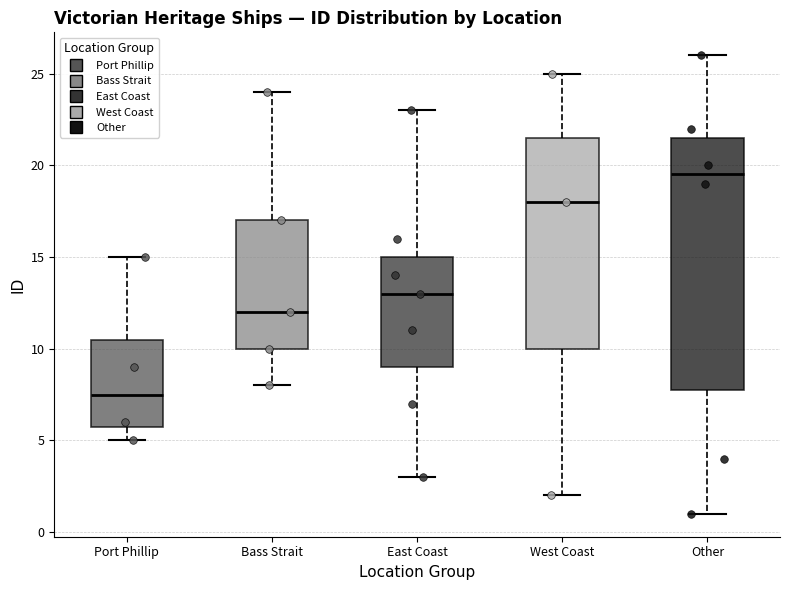

Reading left to right, transcribe this box plot: for each box, give where its median line is, the range the box spans, and where its two whiskers end, as read against the y-axis. The values are not printed on the chart, so give them approximately, as read against the axis.

Port Phillip: median 7.5, box 6.0 to 10.5, whiskers 5.0 to 15.0
Bass Strait: median 12.0, box 10.0 to 17.0, whiskers 8.0 to 24.0
East Coast: median 13.0, box 9.0 to 15.0, whiskers 3.0 to 23.0
West Coast: median 18.0, box 10.0 to 21.5, whiskers 2.0 to 25.0
Other: median 19.5, box 8.0 to 21.5, whiskers 1.0 to 26.0